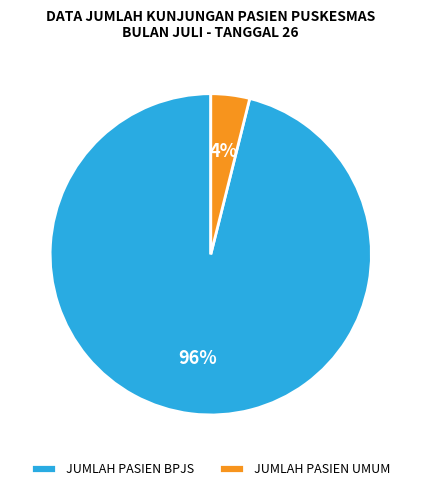

To the nearest percent, what is the difference between the largest and smallest slice percentages?

92%